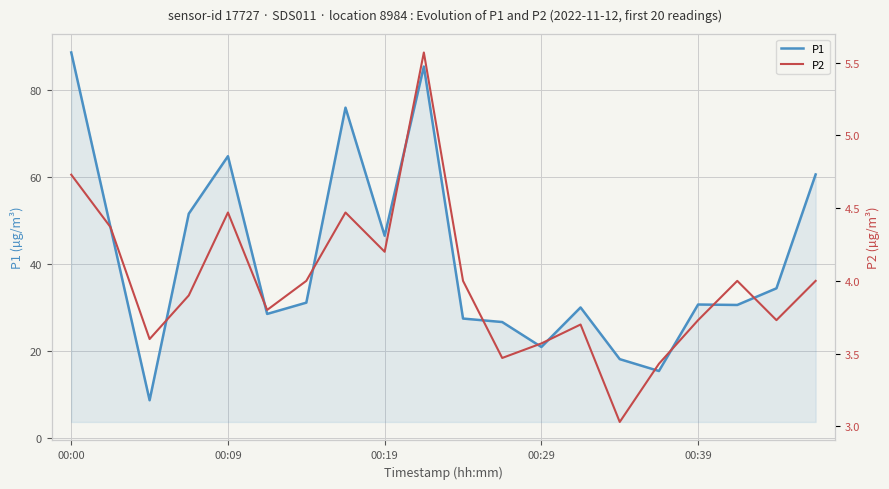

What is the minimum value for P1?

8.7